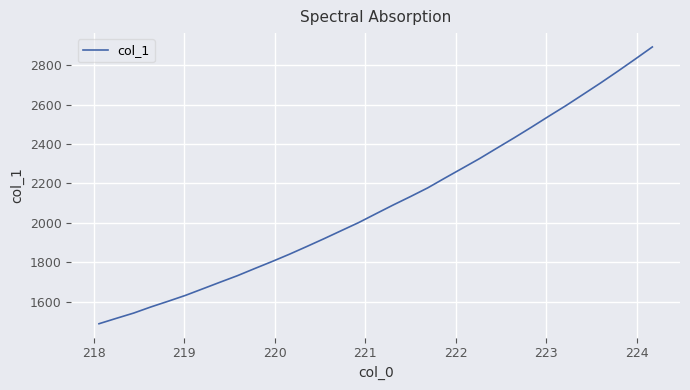

Reading left to right, what are all the values shown in this chart?

1488.0	1515.3	1542.0	1573.2	1602.1	1631.9	1665.3	1698.8	1731.8	1768.0	1803.5	1840.4	1879.4	1919.1	1960.0	2000.8	2045.7	2090.1	2132.9	2177.1	2227.2	2276.3	2325.7	2378.5	2430.9	2484.8	2540.2	2594.4	2651.6	2709.0	2768.6	2829.8	2891.9